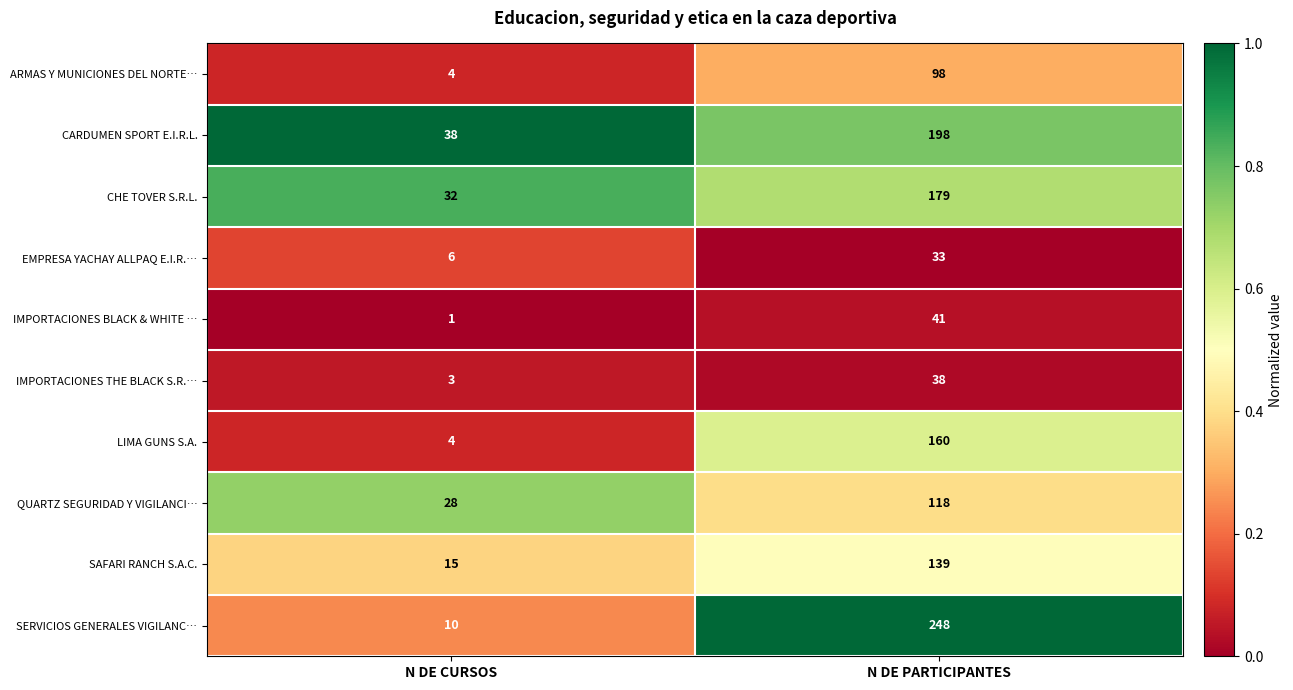

What is the difference between the maximum and minimum values in the CARDUMEN SPORT E.I.R.L. series?

160